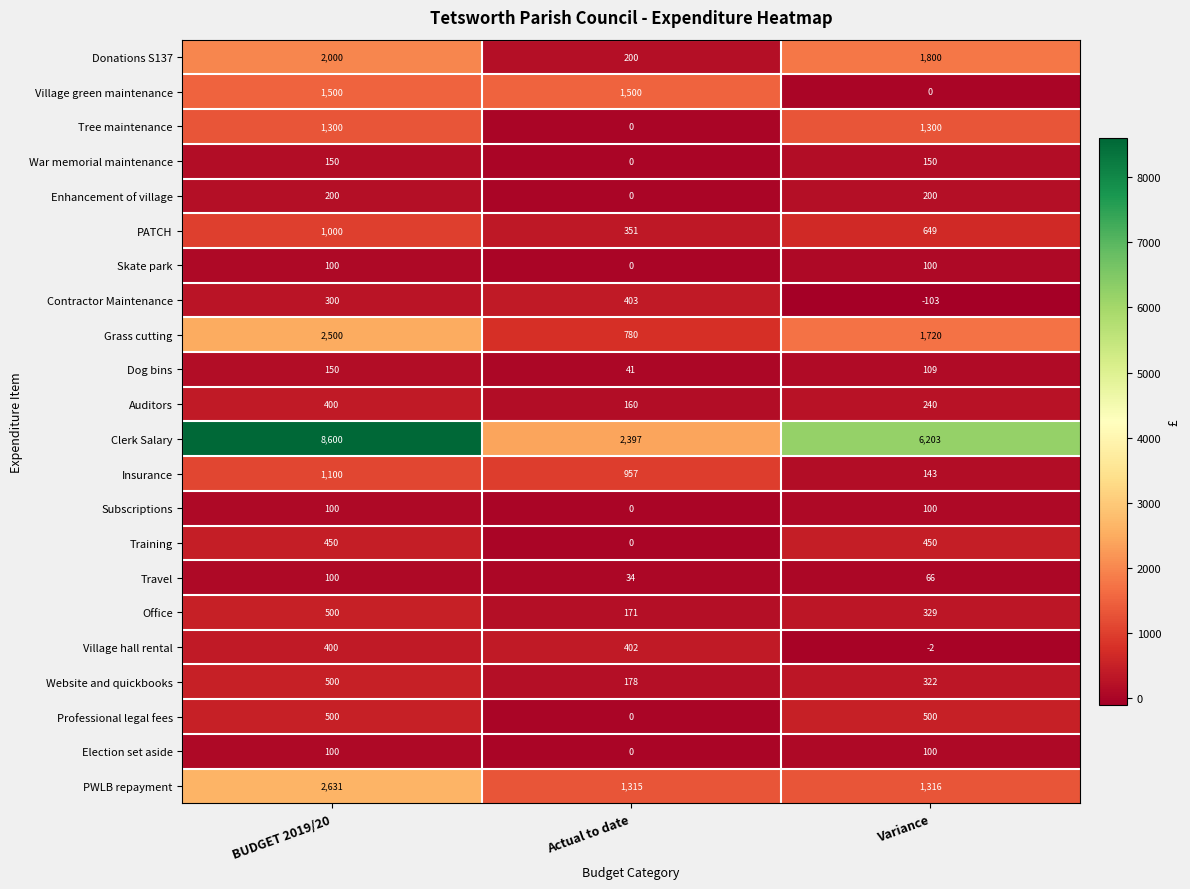

List the labels in order of Village hall rental value, largest first.

Actual to date, BUDGET 2019/20, Variance